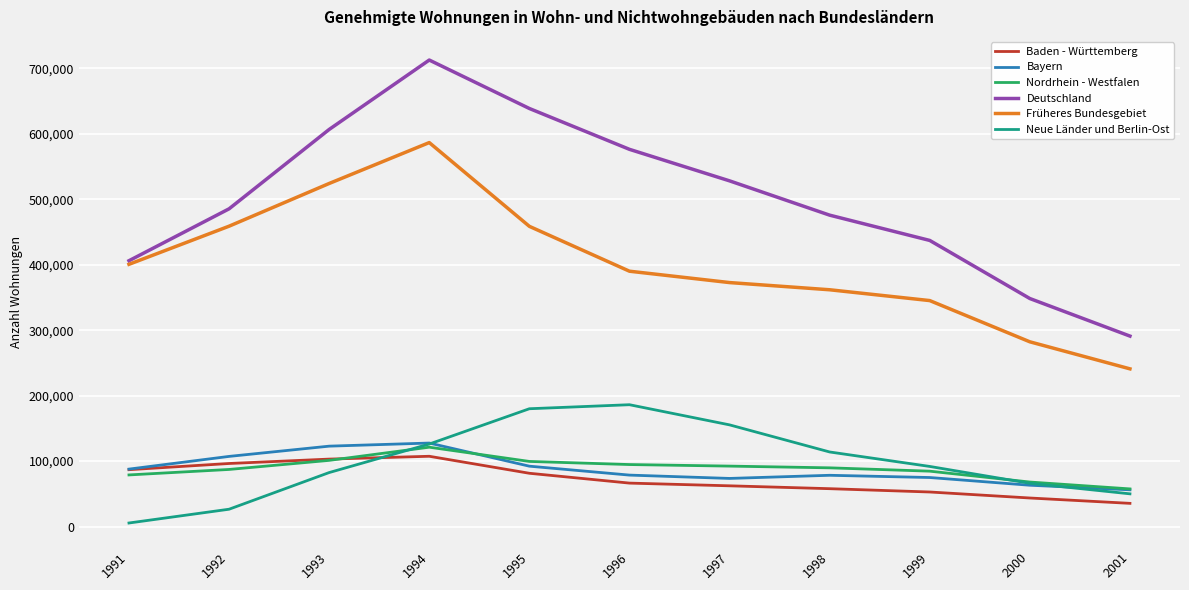

Which series changed the most between 1996 and 2001?

Deutschland